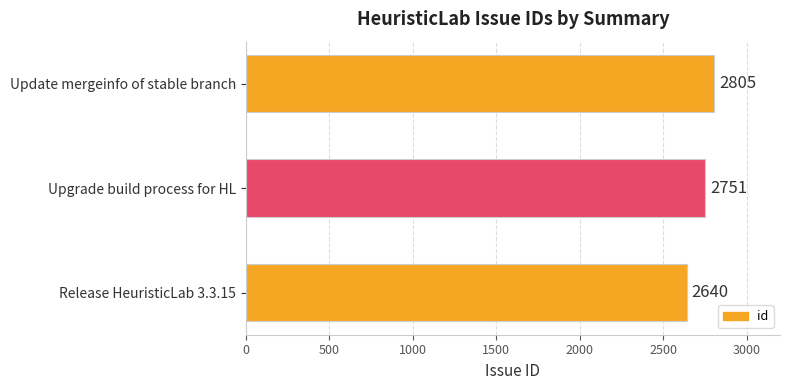

Rank the categories by value from highest to lowest.

Update mergeinfo of stable branch, Upgrade build process for HL, Release HeuristicLab 3.3.15